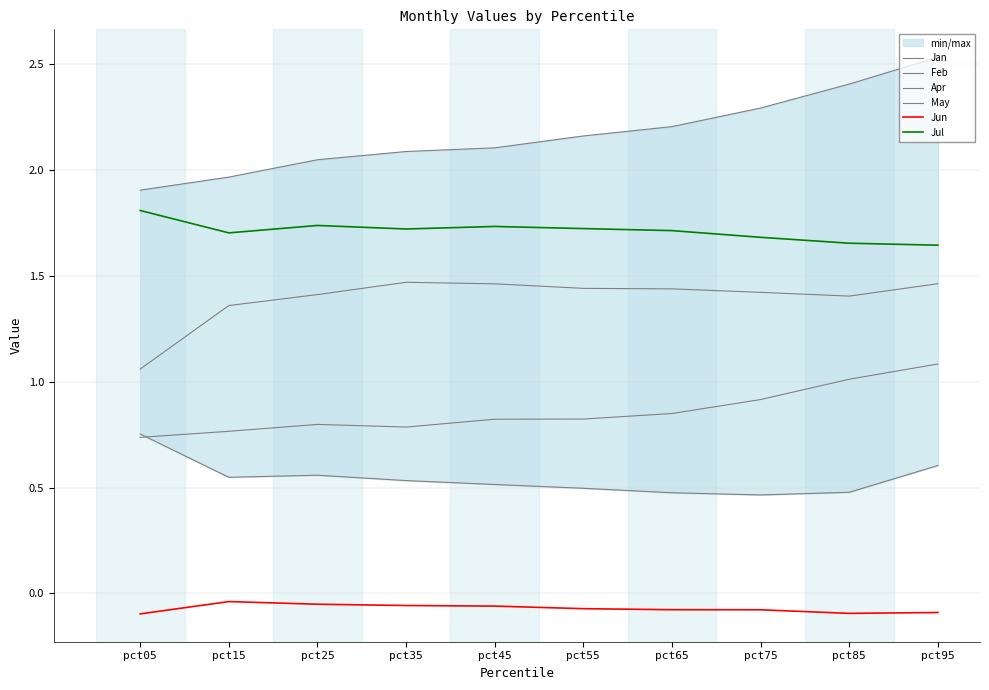

At which category does Jul reach its first local peak?

pct25